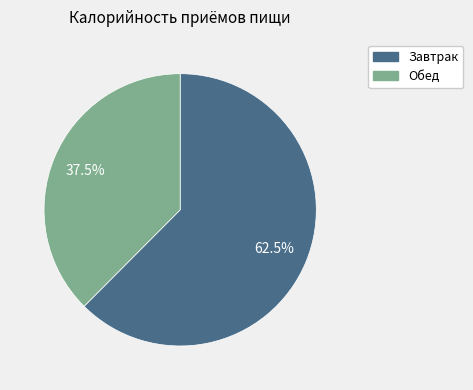

How many slices are in this pie chart?

2